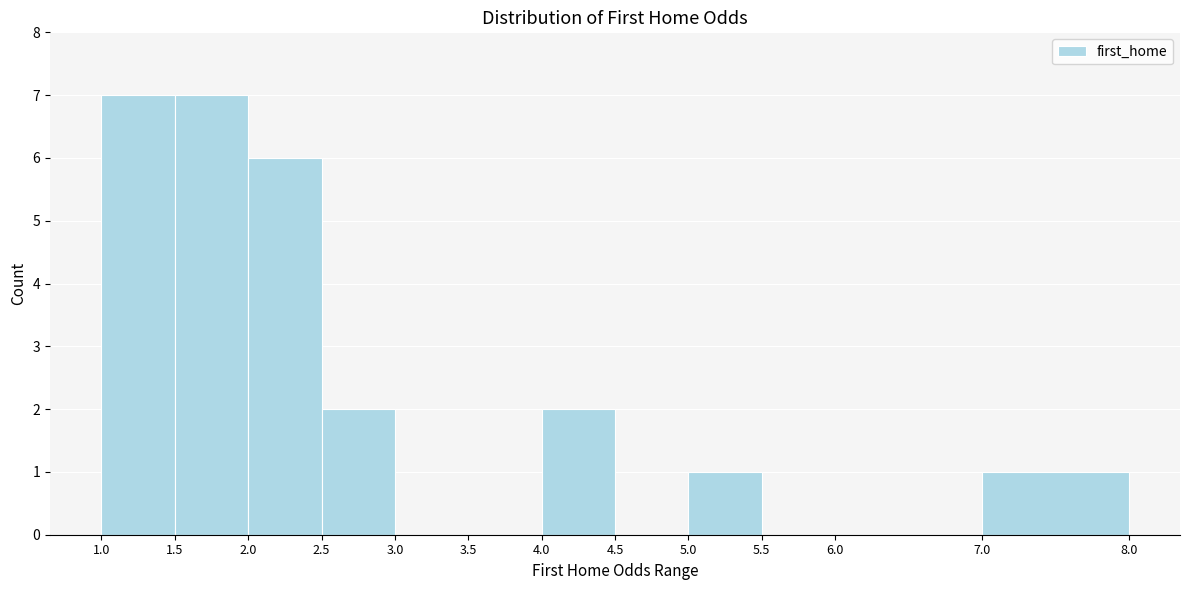

Reading left to right, list every bar in this chart as the range it spans on the x-axis followed by its height. The values are not printed on the chart, so give them approximately, as read against the axis.

1.0 to 1.5: 7
1.5 to 2.0: 7
2.0 to 2.5: 6
2.5 to 3.0: 2
3.0 to 3.5: 0
3.5 to 4.0: 0
4.0 to 4.5: 2
4.5 to 5.0: 0
5.0 to 5.5: 1
5.5 to 6.0: 0
6.0 to 7.0: 0
7.0 to 8.0: 1